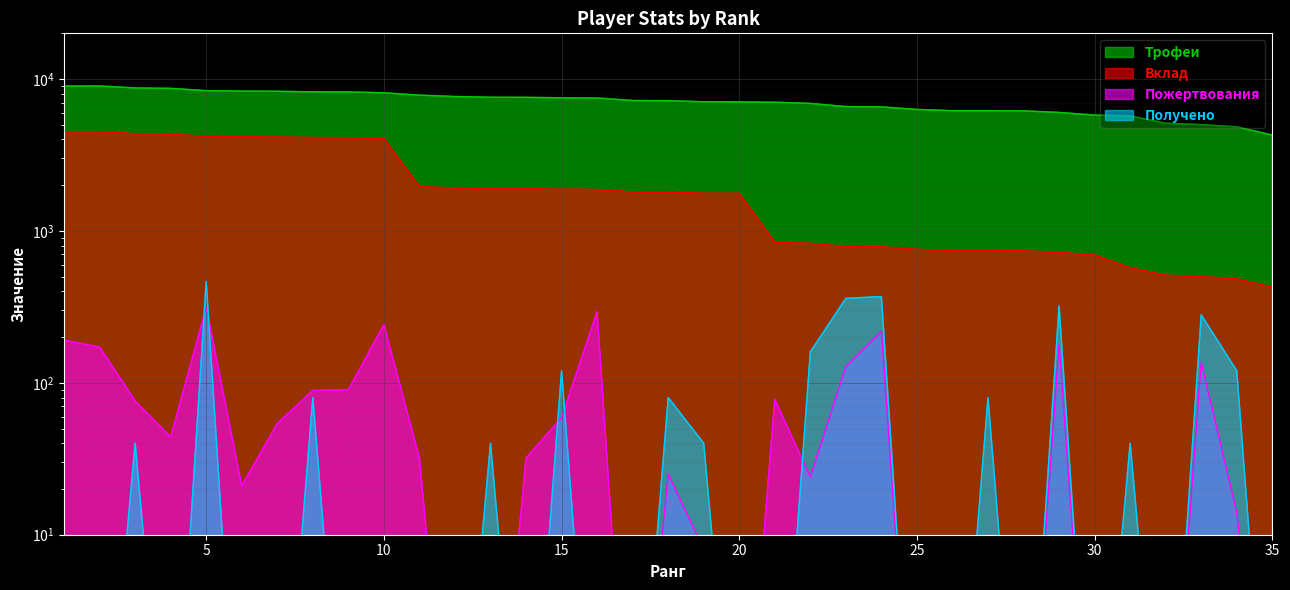

What is the greatest value displayed?

9000.0